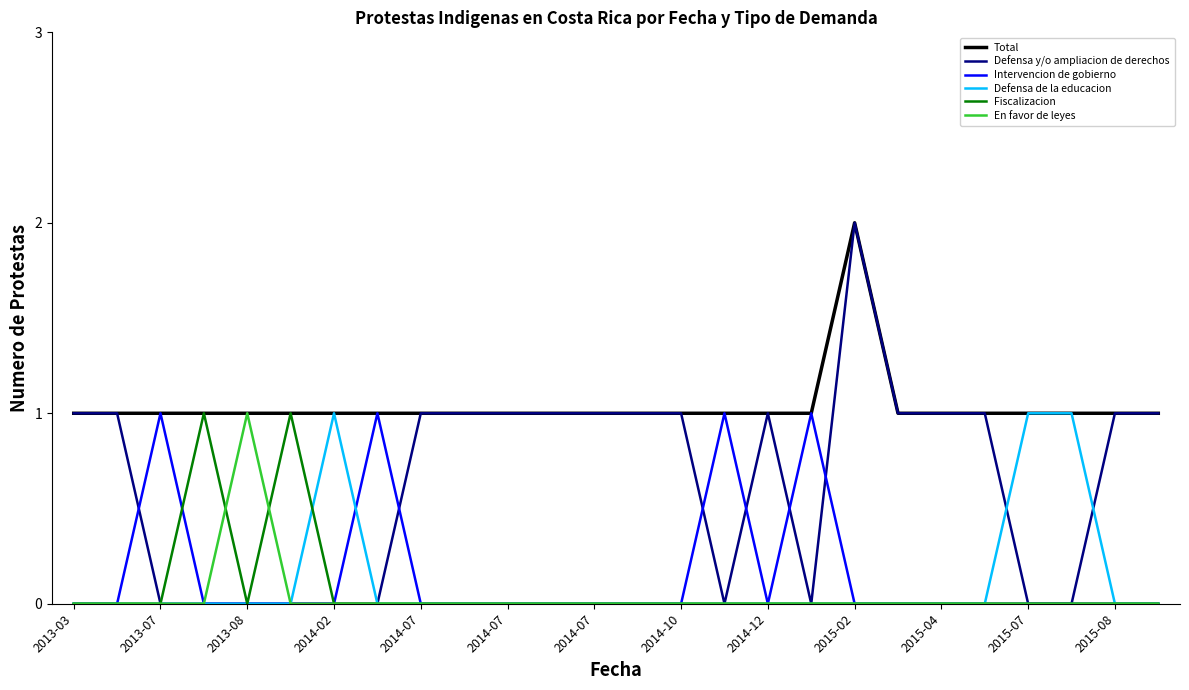

Which series has the largest range (max minus min)?

Defensa y/o ampliacion de derechos